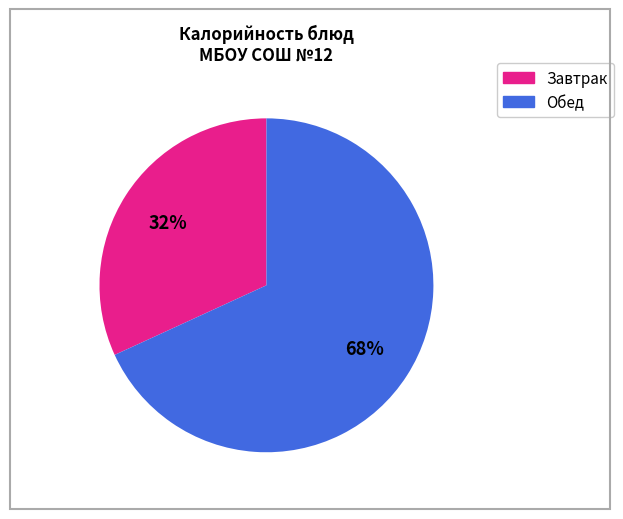

Is there a majority slice in this chart?

Yes